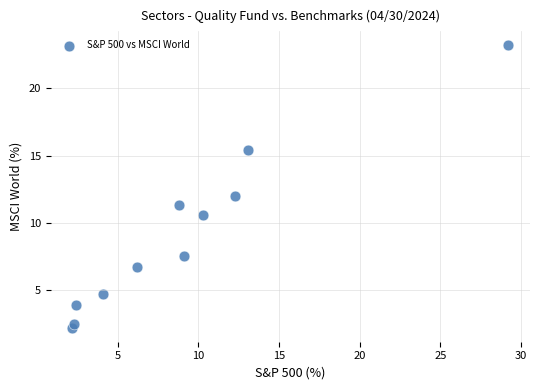

What is the range of Y values (max minus min)?

21.0